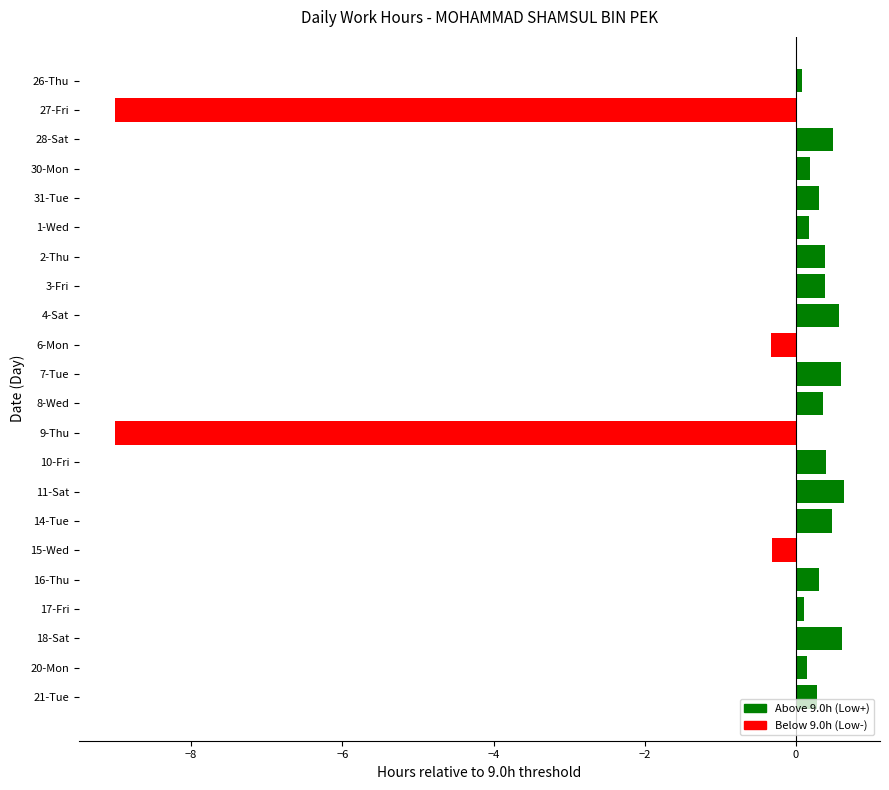

How many values are below zero?

4